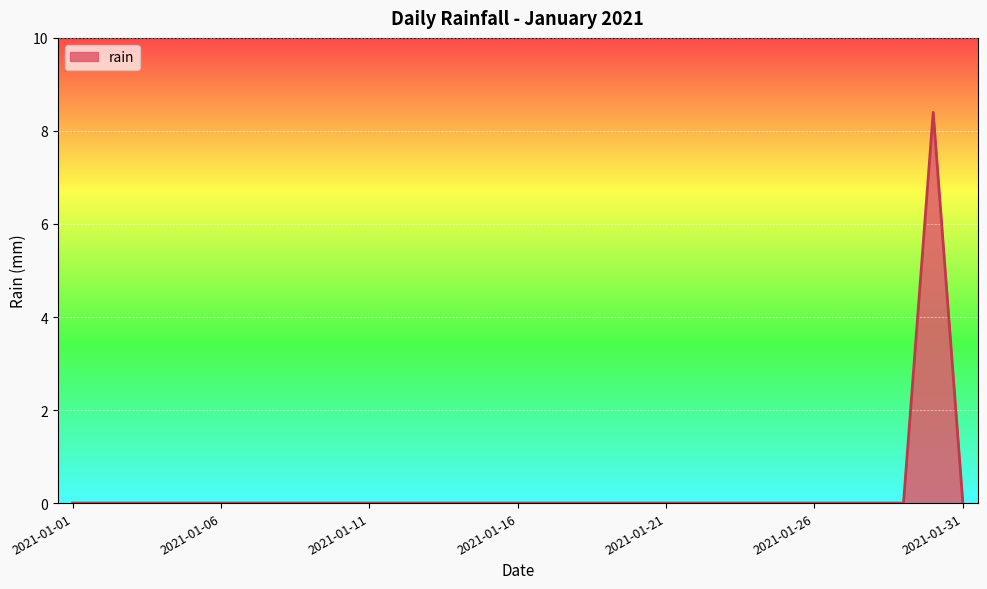

What is the difference between the maximum and second lowest values?

8.4